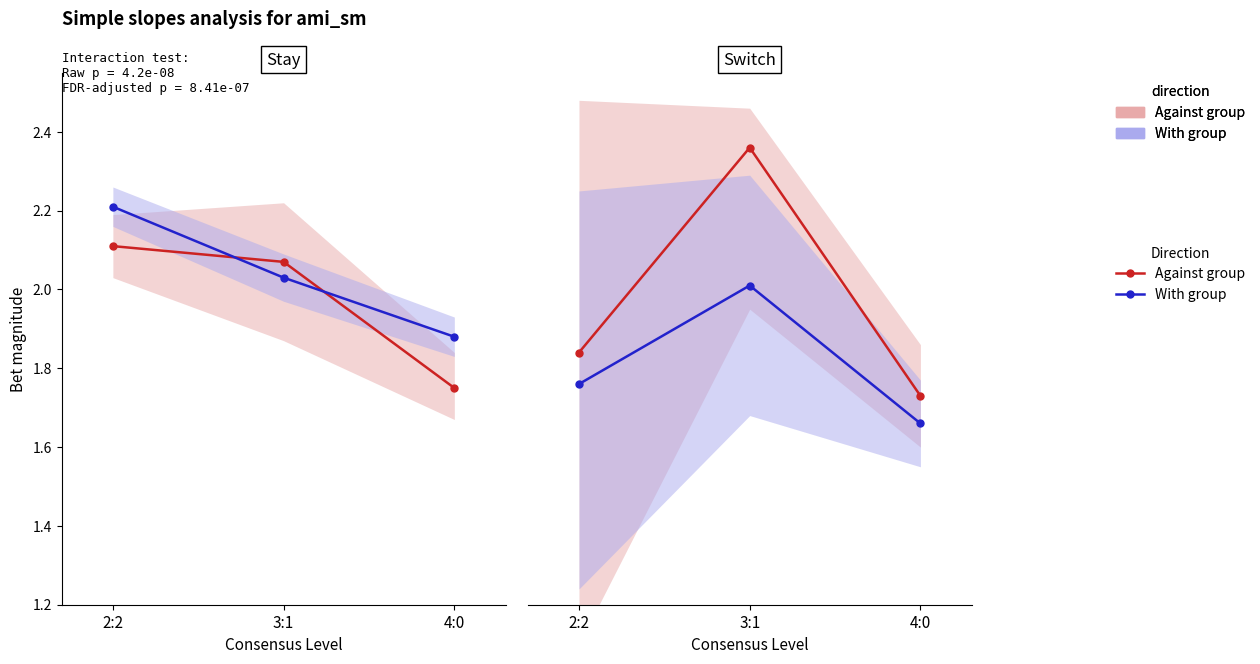

At 4:0, list the series in order from smallest to largest.

With group, Against group